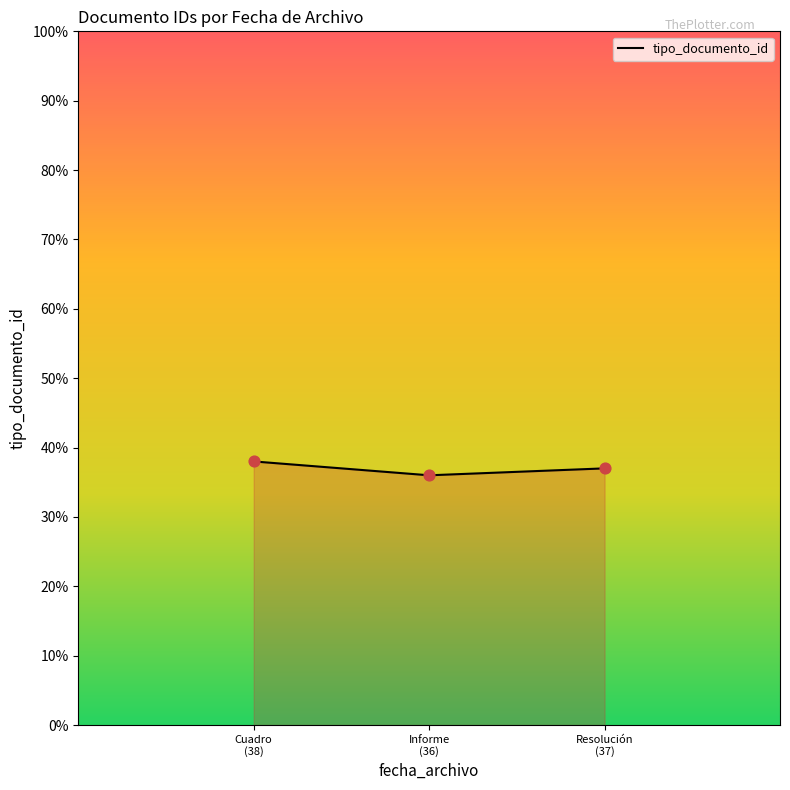

Approximately how many times larger is the value at Informe
(36) compared to Cuadro
(38)?

0.9